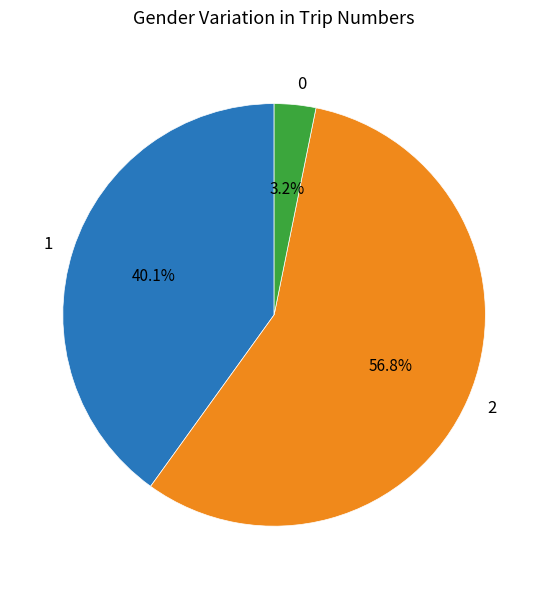

How many segments does this pie chart have?

3